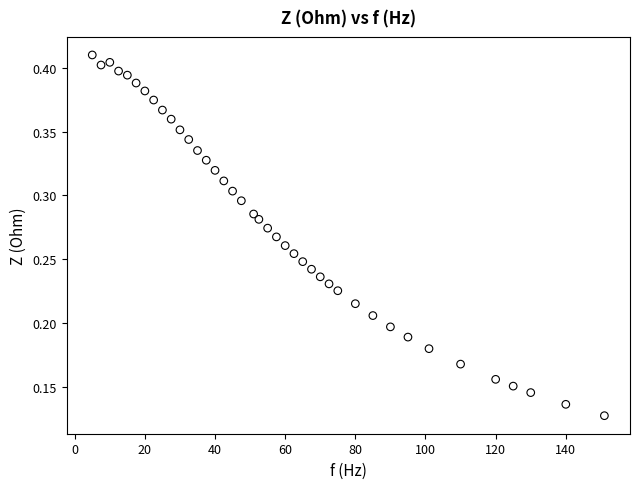

What is the range of X values (max minus min)?

146.0